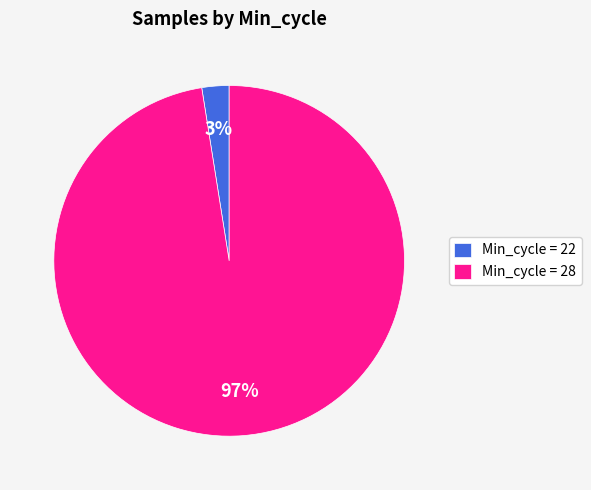

Do Min_cycle = 28 and Min_cycle = 22 together represent more than half of the pie?

Yes